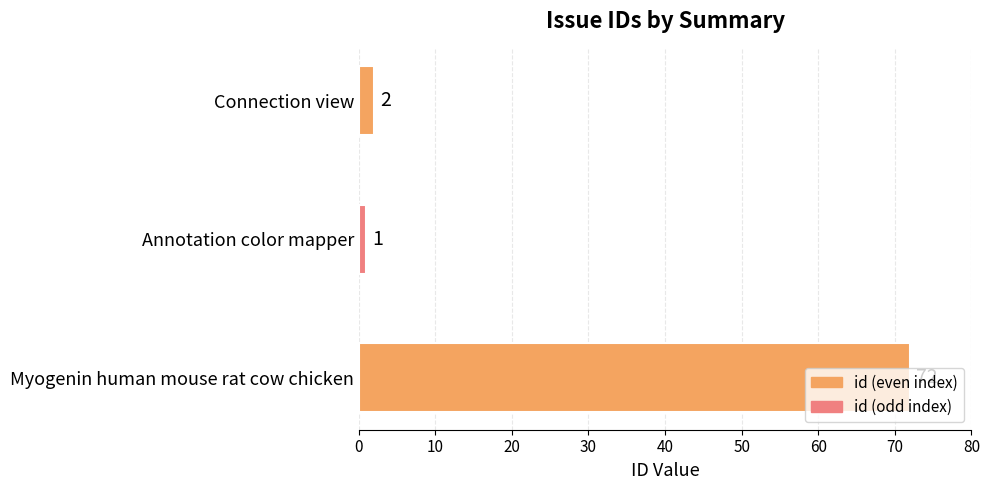

What is the minimum value shown in the chart?

1